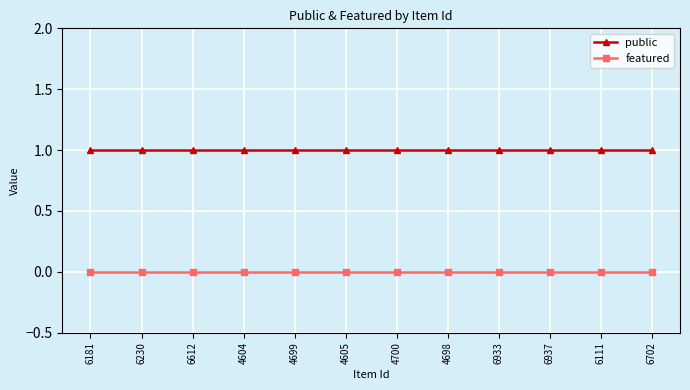

Reading left to right, what are all the values shown in this chart?

public: 6181=1	6230=1	6612=1	4604=1	4699=1	4605=1	4700=1	4698=1	6933=1	6937=1	6111=1	6702=1
featured: 6181=0	6230=0	6612=0	4604=0	4699=0	4605=0	4700=0	4698=0	6933=0	6937=0	6111=0	6702=0